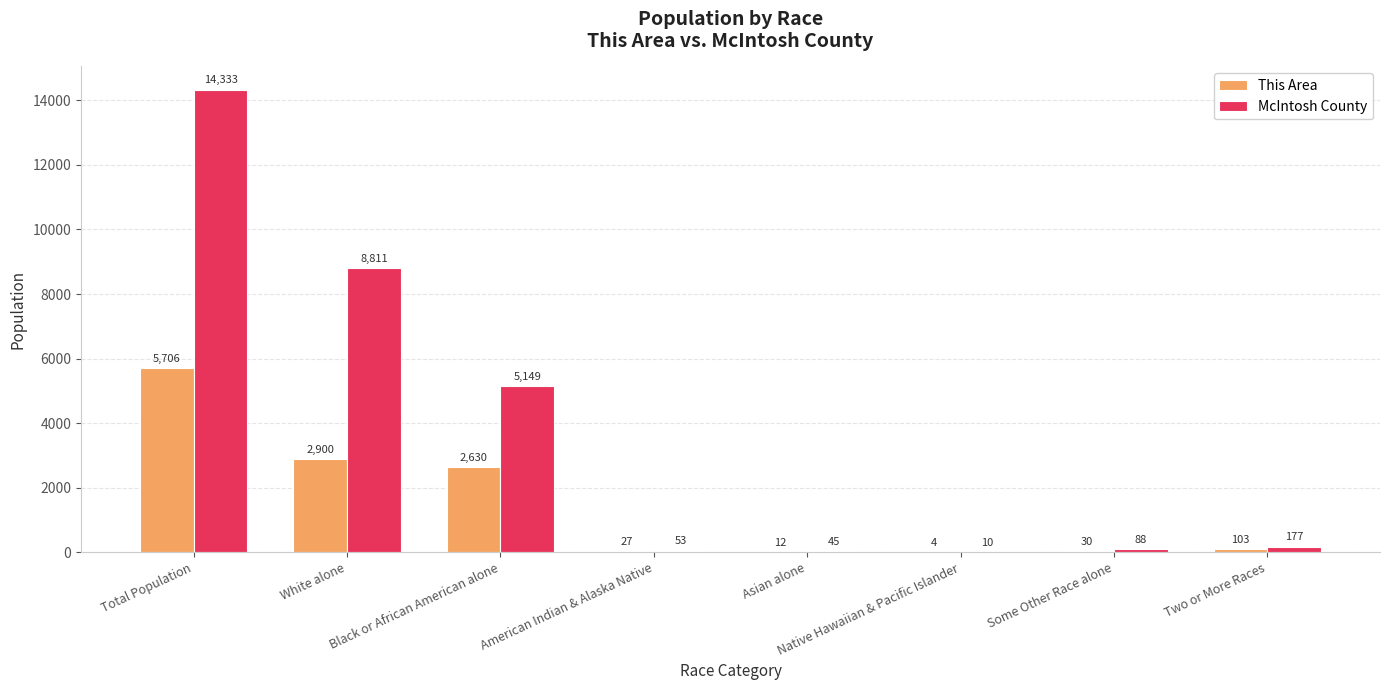

True or false: McIntosh County has a value of 15812 at White alone.

False